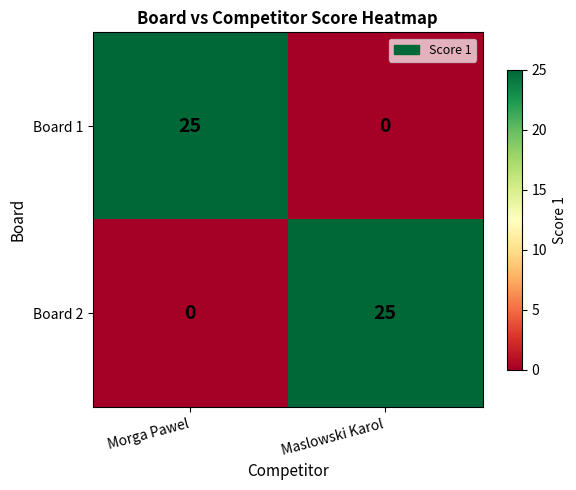

Reading left to right, extract all data points from this chart.

Board 1: Morga Pawel=25	Maslowski Karol=0
Board 2: Morga Pawel=0	Maslowski Karol=25